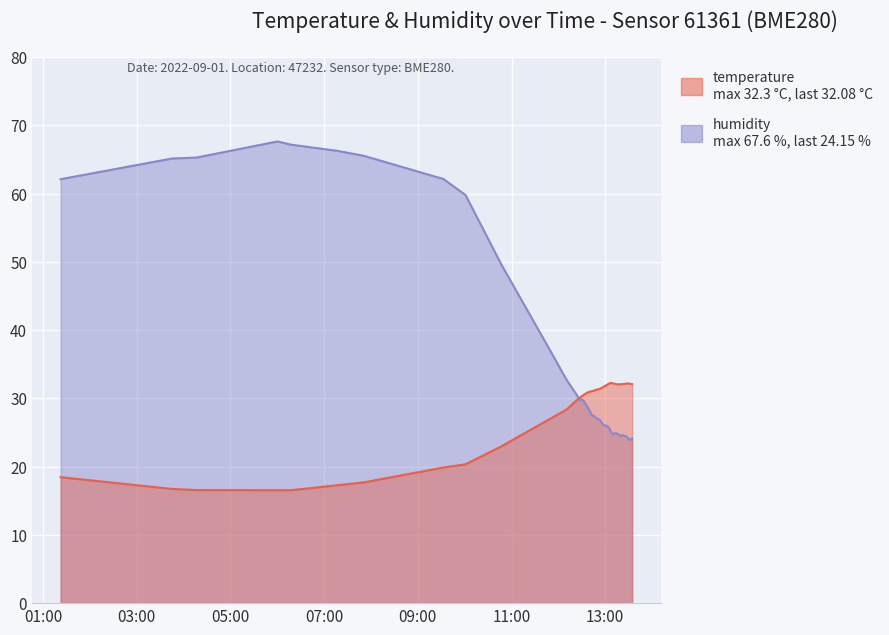

After their last crossing, which series has the higher values: temperature or humidity?

temperature